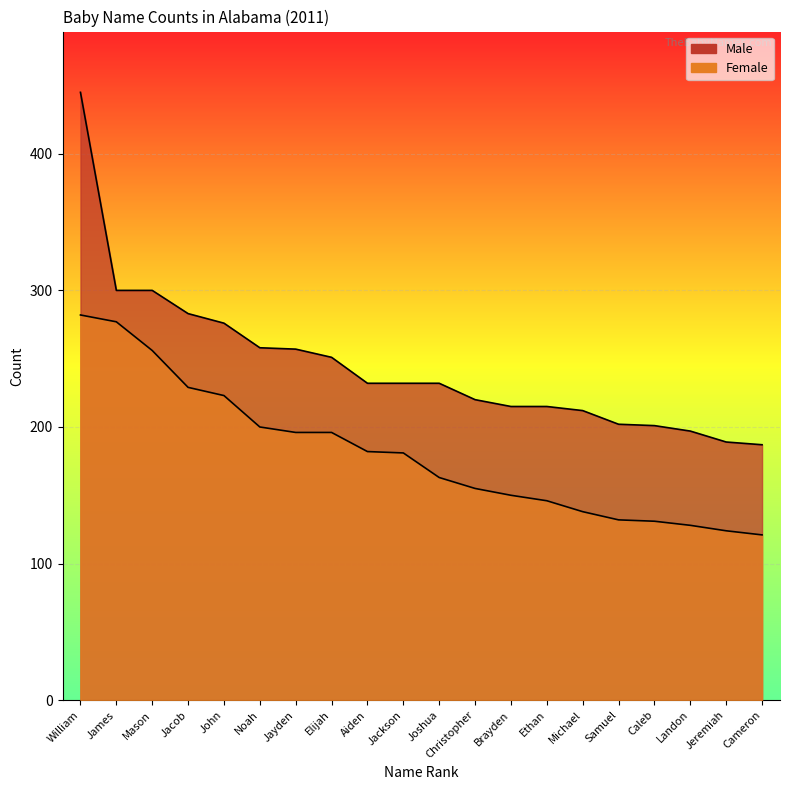

What is the minimum value for Male?

187